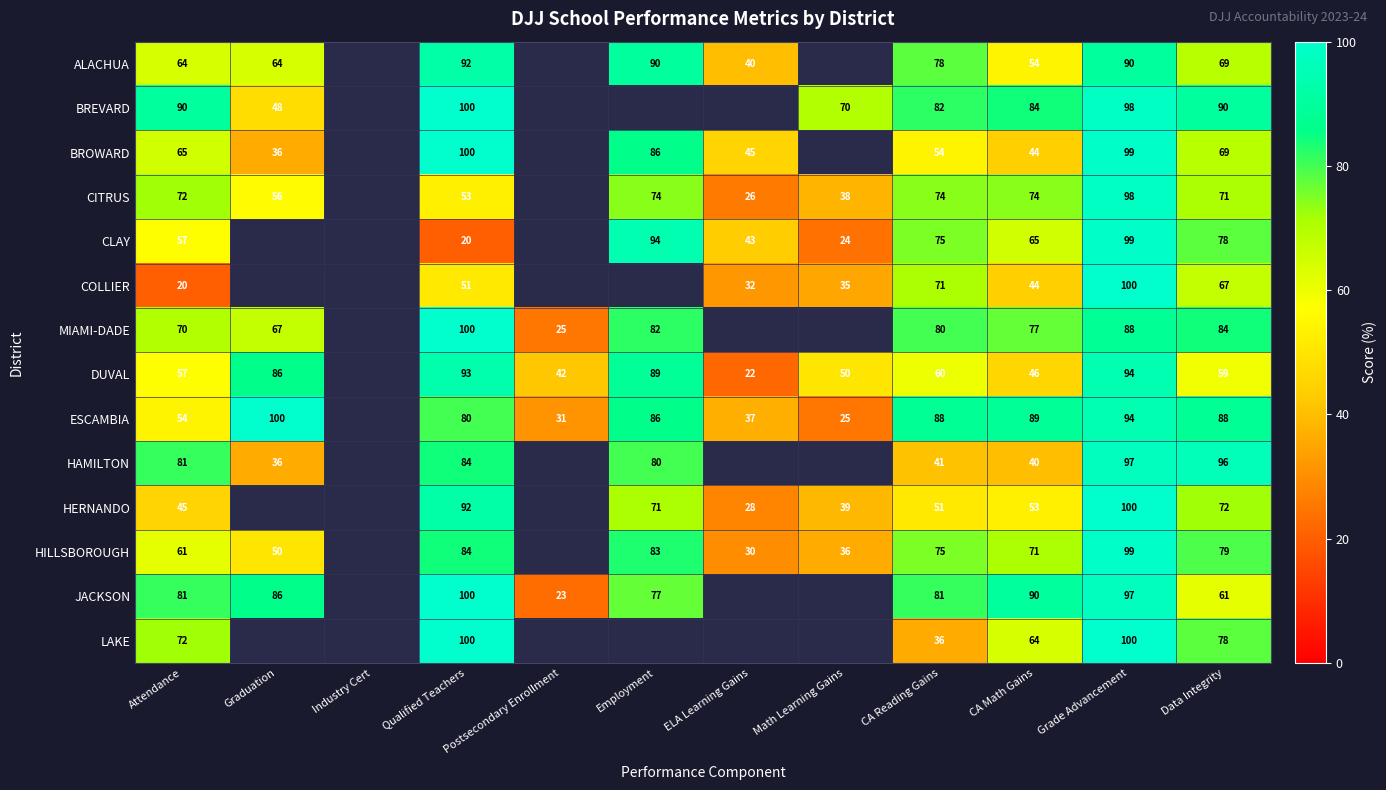

What is the total value across all series at Data Integrity?

1061